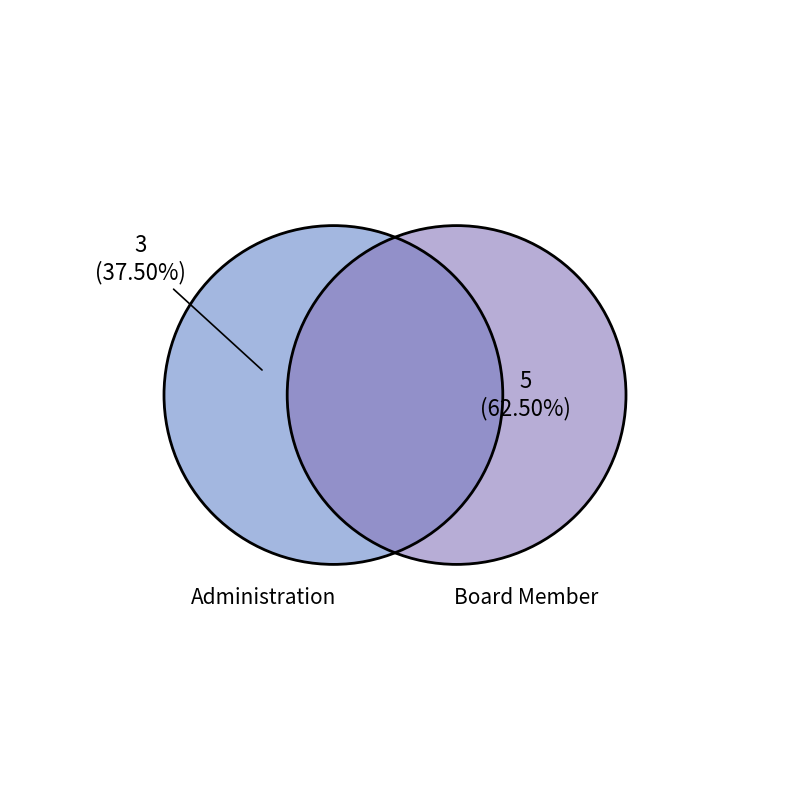

What is the change in value from Administration to Board Member?

+2